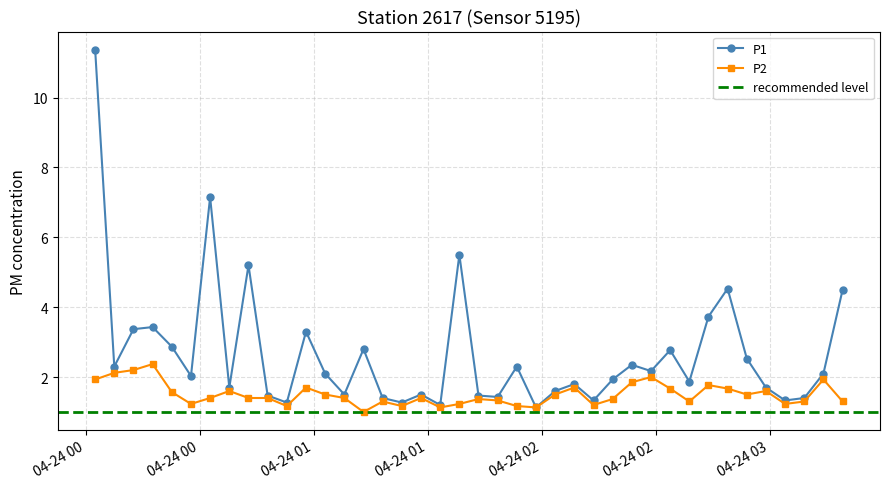

How many lines are shown in the chart?

2